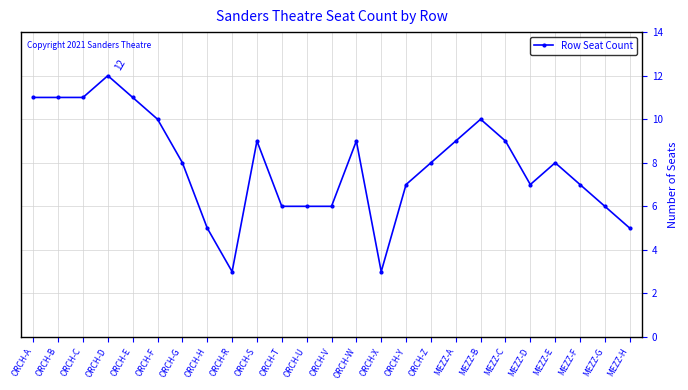

The chart shows a value of 4 at ORCH-C. True or false?

False